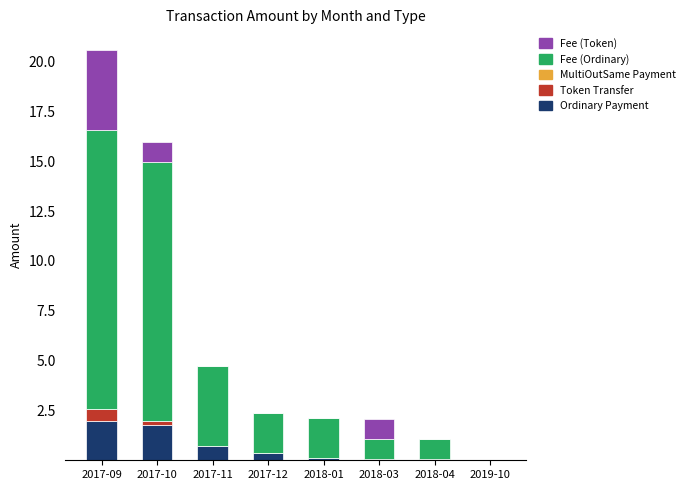

At which category is the sum across all series the highest?

2017-09